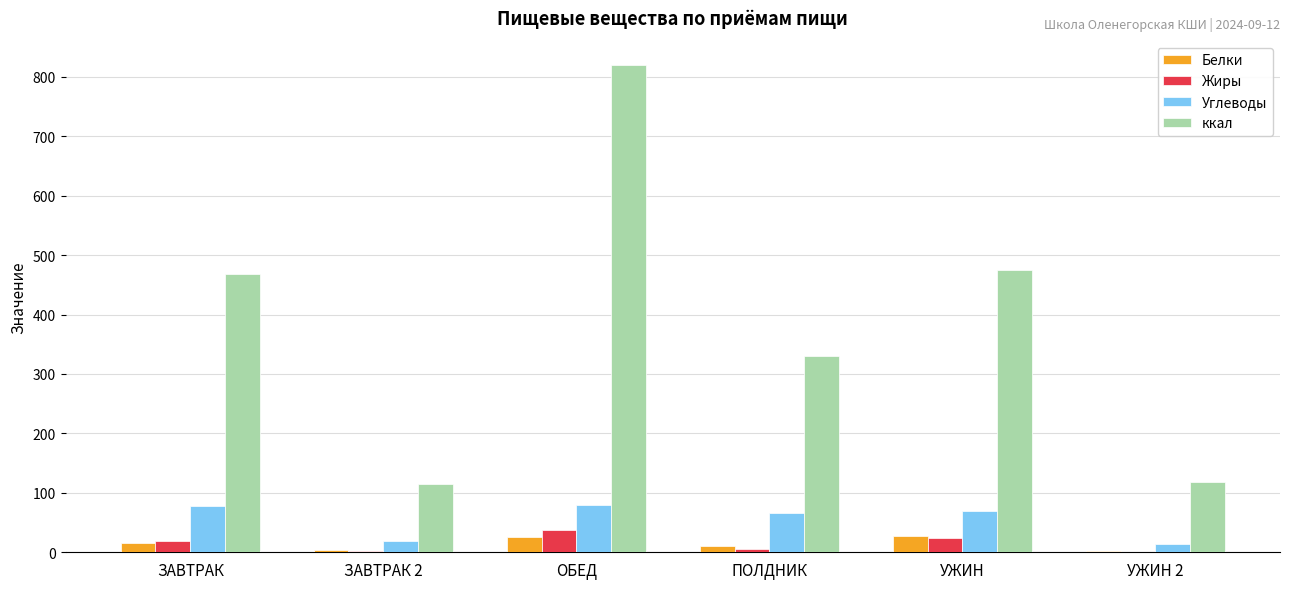

Between ЗАВТРАК 2 and УЖИН, which series saw the biggest shift?

ккал